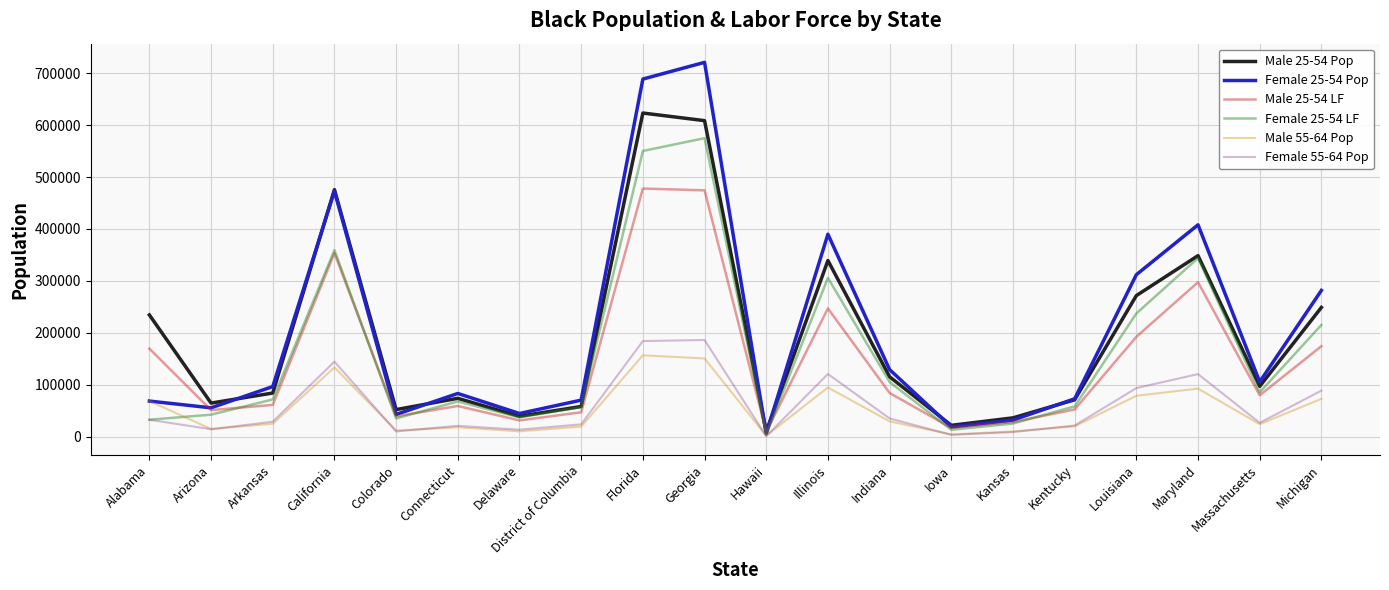

At which category does Male 25-54 LF reach its first local peak?

California